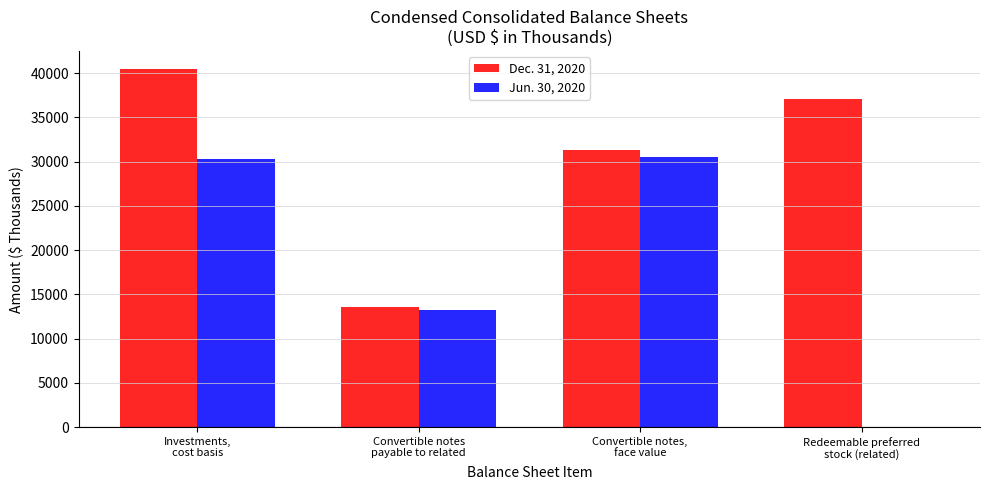

How many distinct data groups are displayed?

2